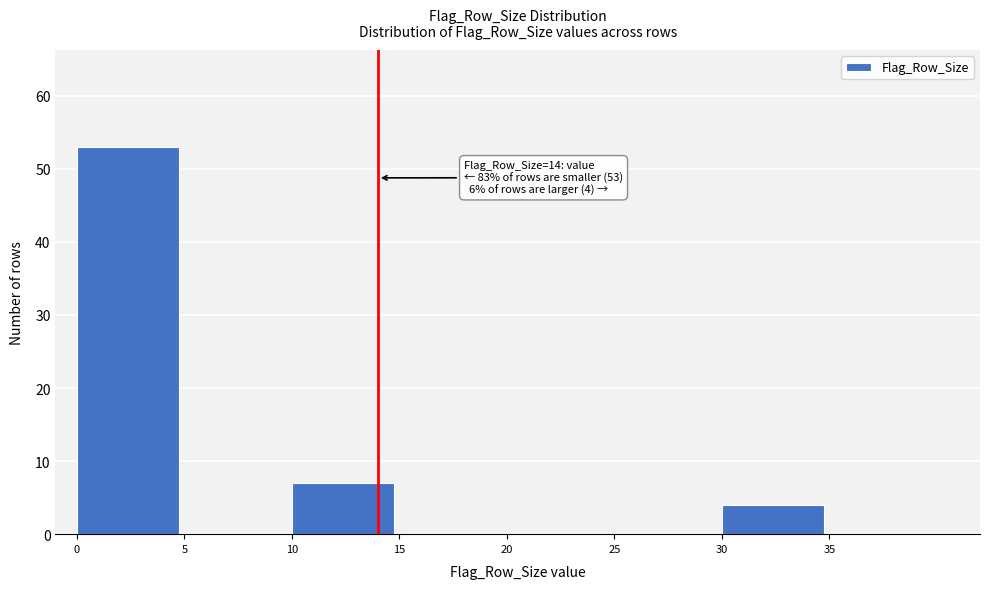

Reading right to left, extract all data points from this chart.

35=0	30=4	25=0	20=0	15=0	10=7	5=0	0=53